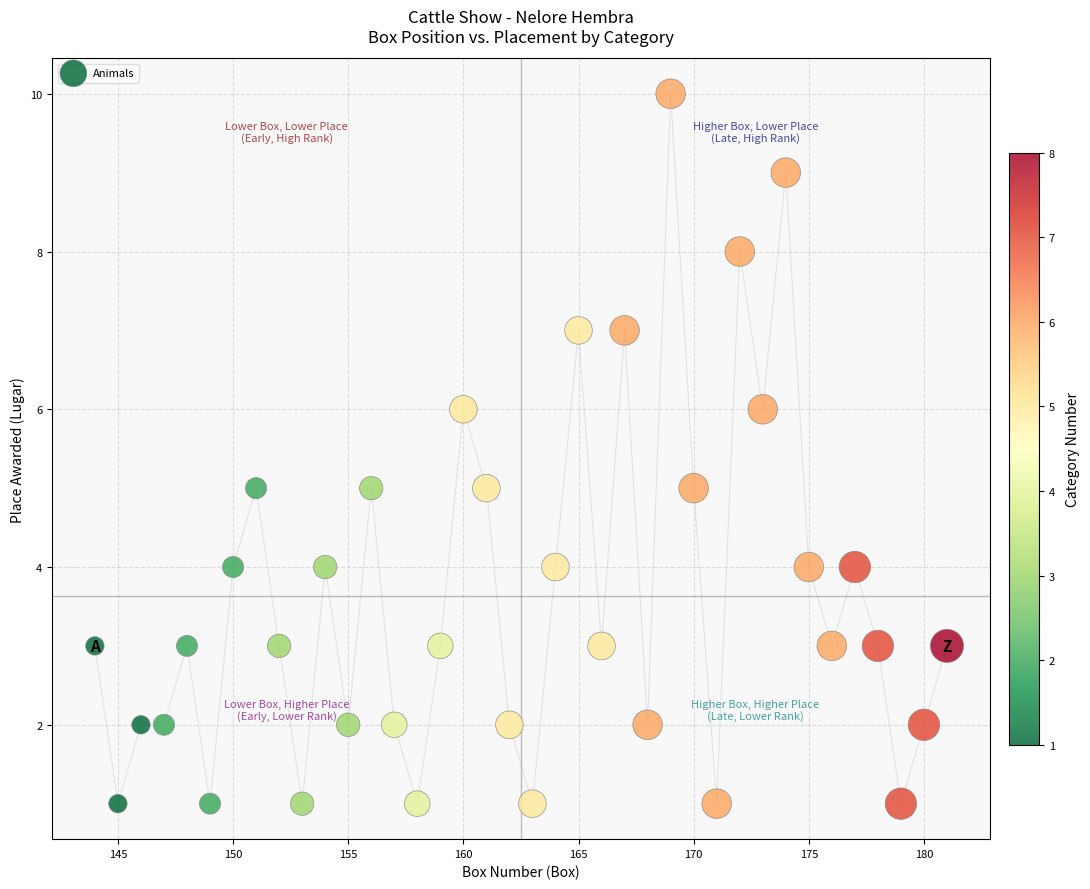

What is the range of X values (max minus min)?

37